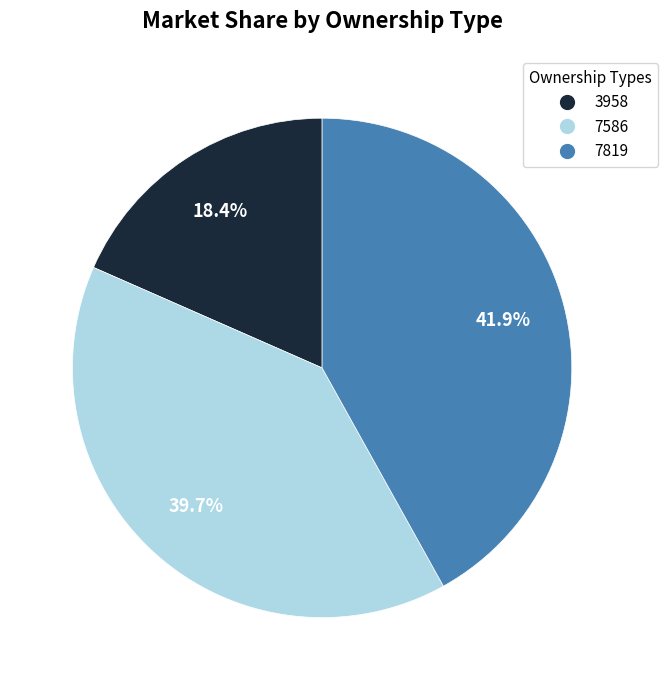

To the nearest percent, what is the combined percentage of 7586 and 3958?

58%